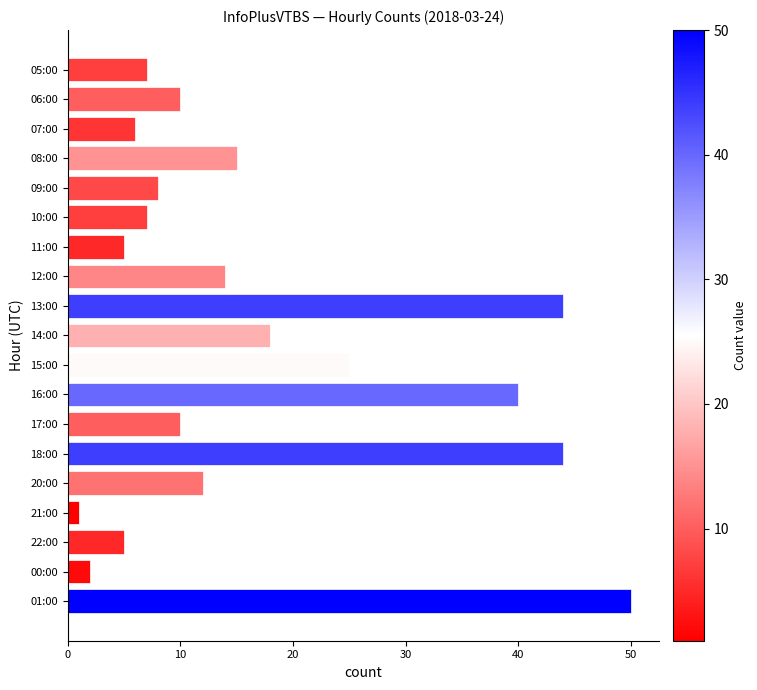

What is the sum of all values?

323